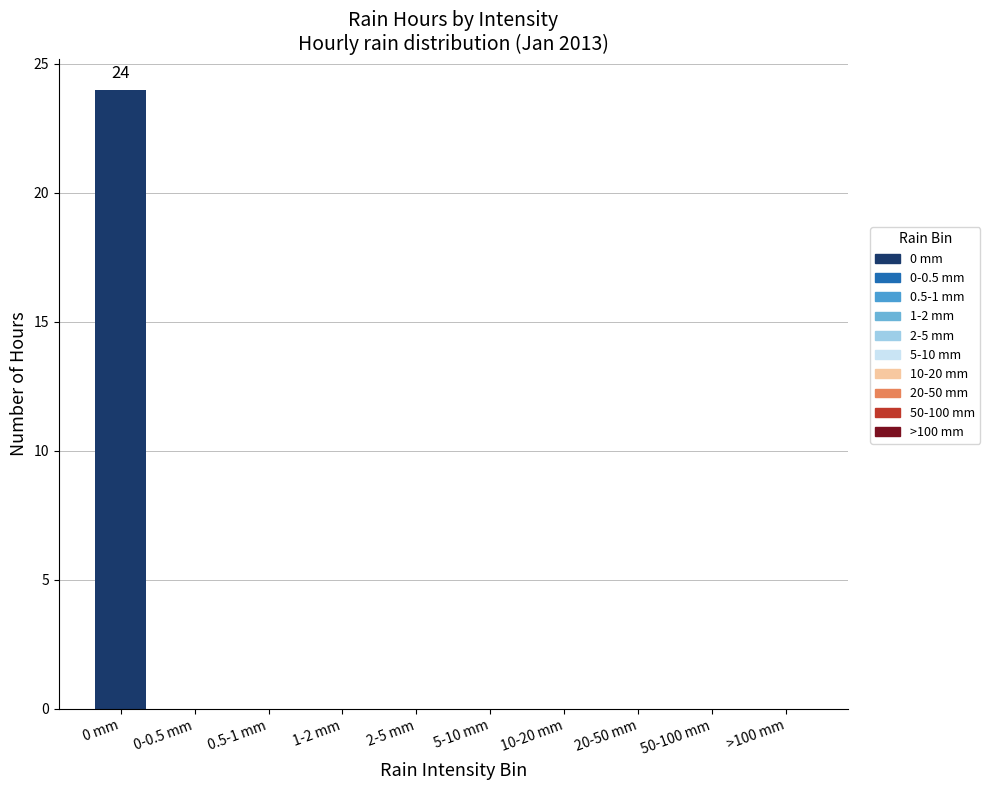

Count the number of categories in the chart.

10